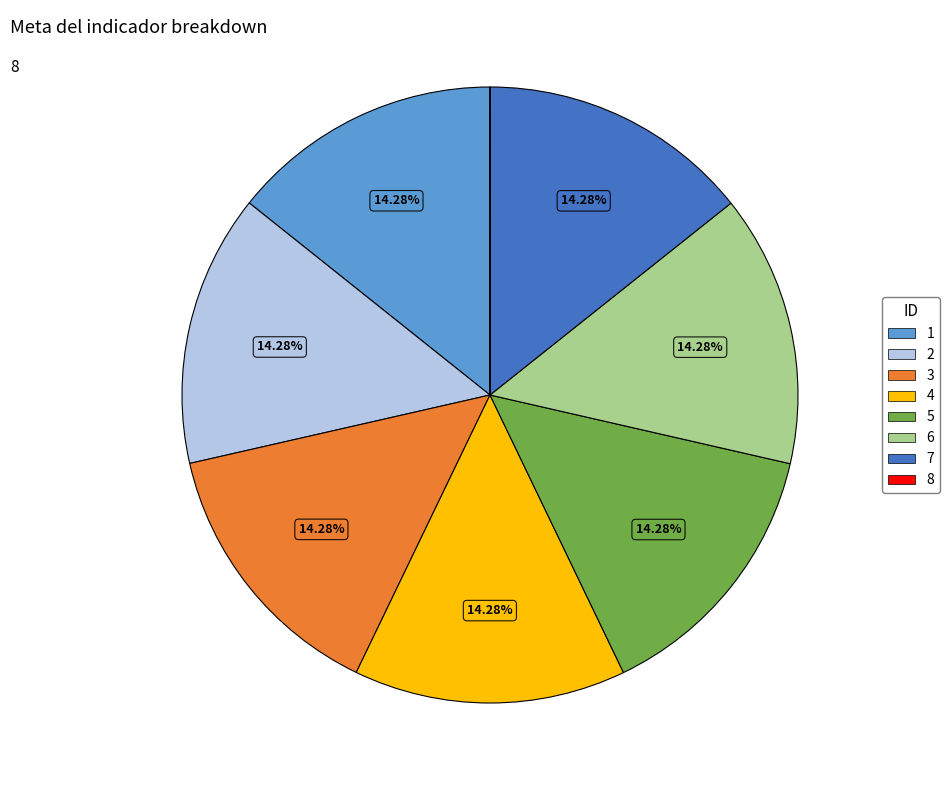

True or false: 5 accounts for 6% of the total.

False